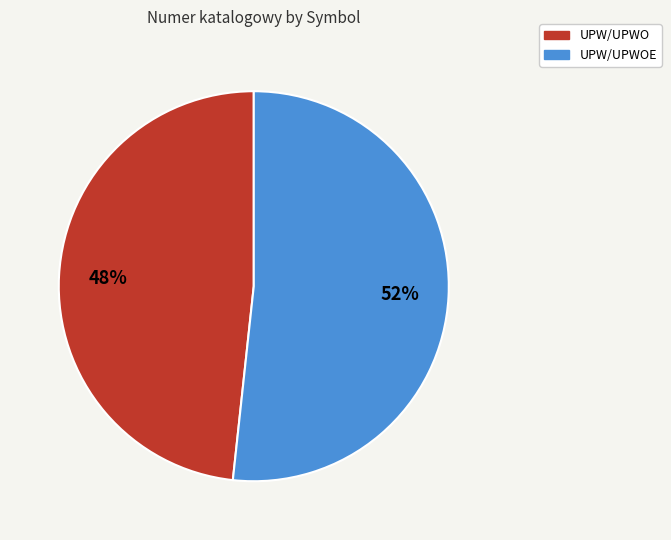

To the nearest percent, what is the average slice percentage?

50%